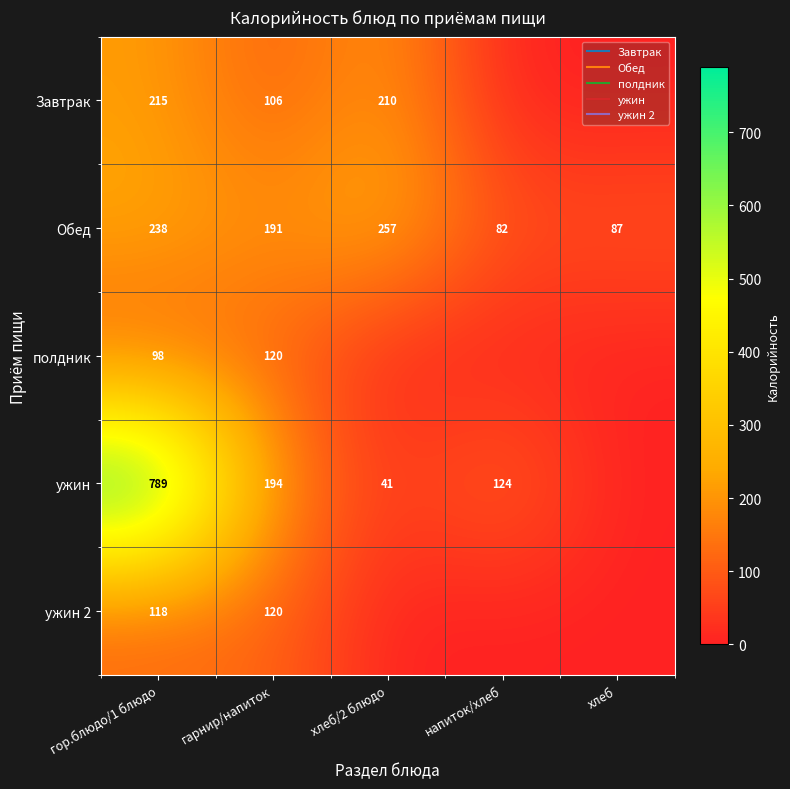

What is the average value of the Обед series?

171.1